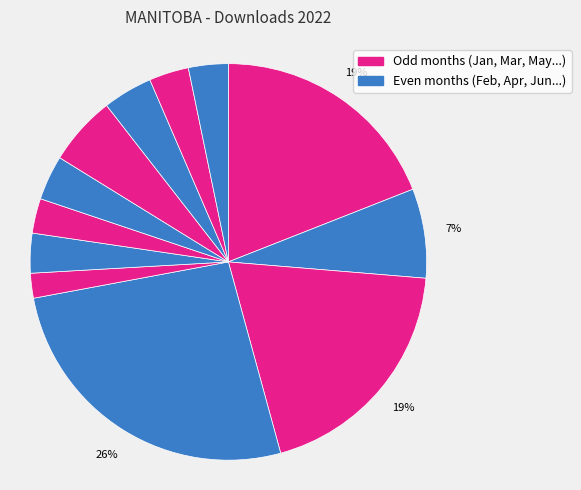

How many segments does this pie chart have?

12